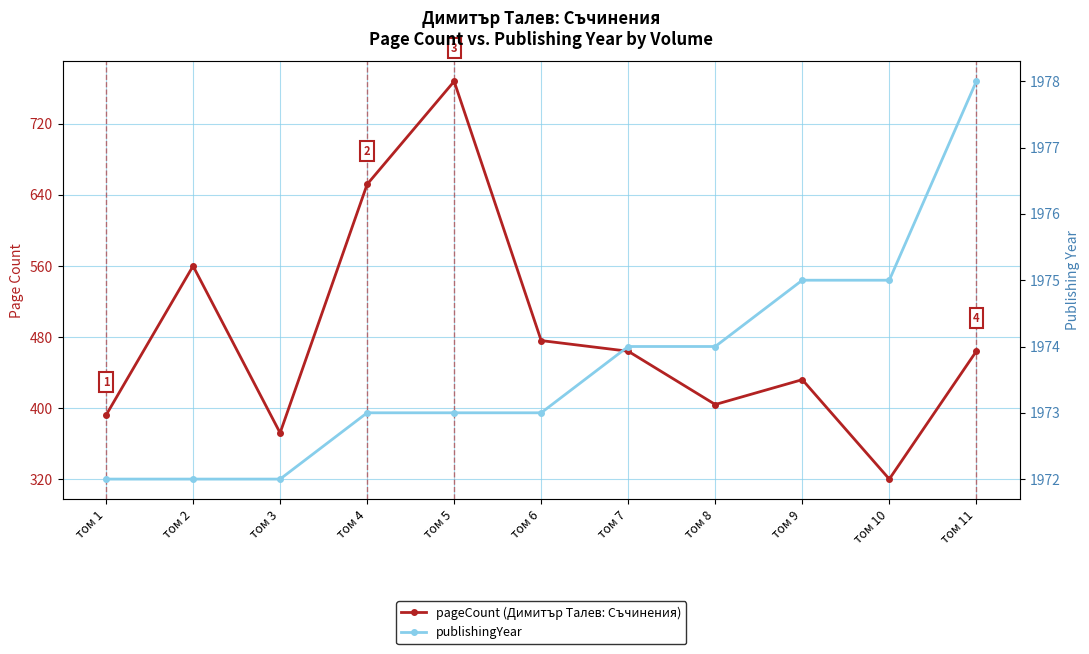

True or false: publishingYear has more than 0 interior local peaks.

False